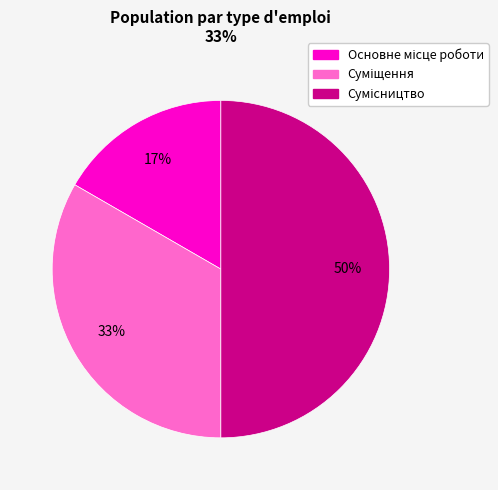

To the nearest percent, what is the difference between the largest and smallest slice percentages?

33%